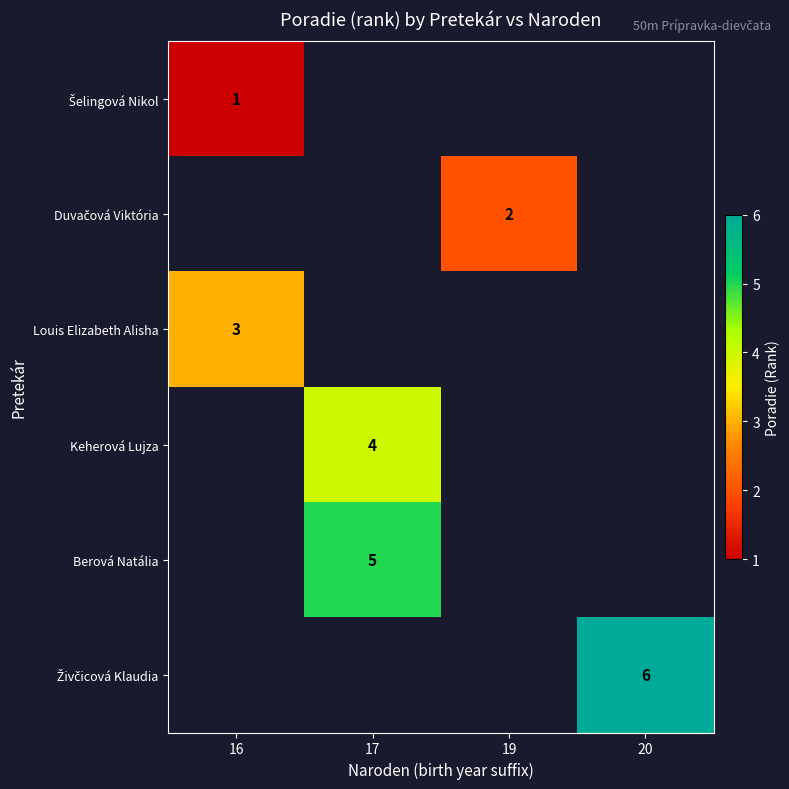

What is the greatest value displayed?

6